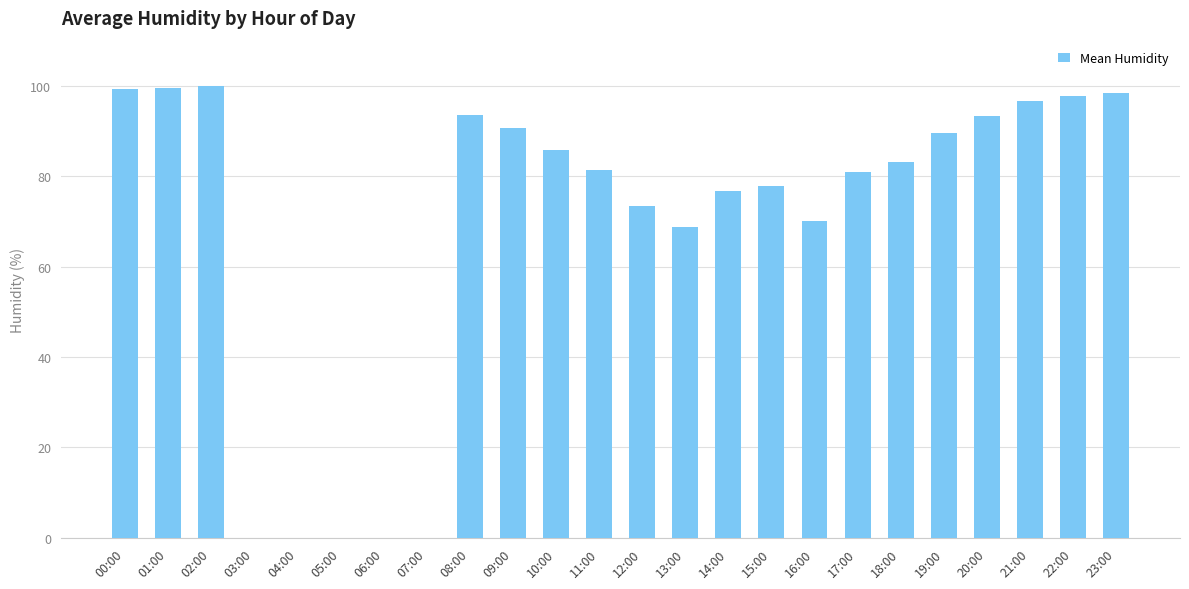

What is the greatest value displayed?

99.9